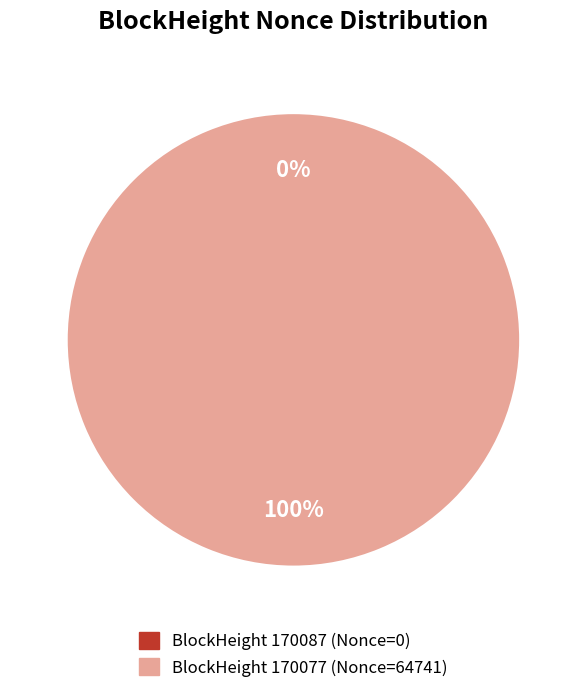

To the nearest percent, what is the difference between the largest and smallest slice percentages?

100%